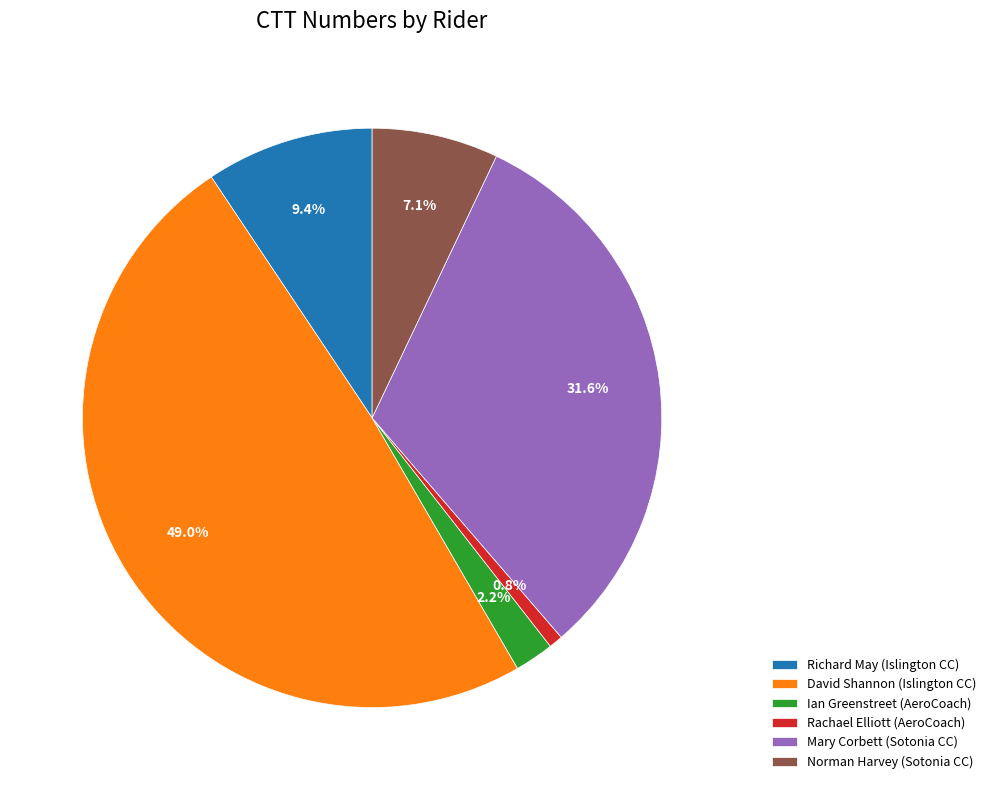

Which has a higher value, Ian Greenstreet (AeroCoach) or Norman Harvey (Sotonia CC)?

Norman Harvey (Sotonia CC)